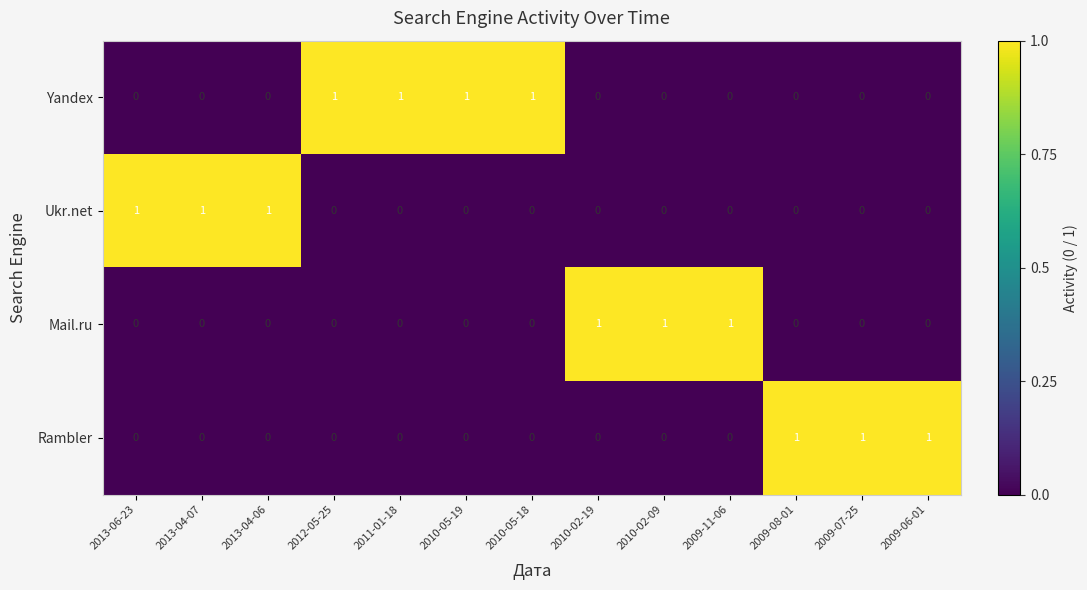

Count the Rambler values in the range 0 to 1.

13